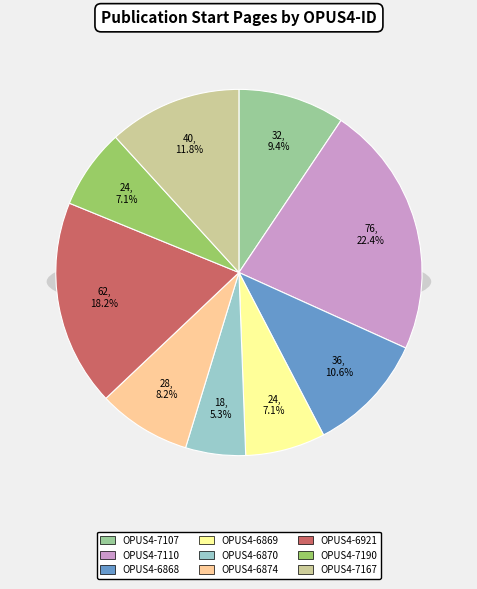

What percentage is the OPUS4-6870 slice, to the nearest percent?

5%